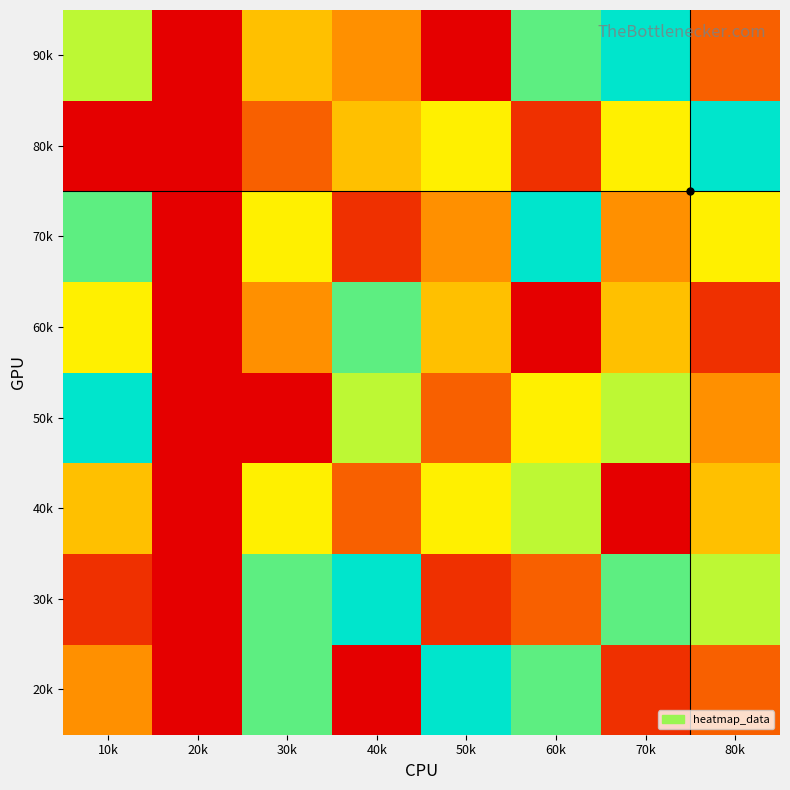

Reading left to right, transcribe all the data shown in this chart.

20k: 10k=4	20k=0	30k=8	40k=1	50k=9	60k=8	70k=2	80k=3
30k: 10k=2	20k=0	30k=8	40k=9	50k=2	60k=3	70k=8	80k=7
40k: 10k=5	20k=0	30k=6	40k=3	50k=6	60k=7	70k=1	80k=5
50k: 10k=9	20k=0	30k=1	40k=7	50k=3	60k=6	70k=7	80k=4
60k: 10k=6	20k=0	30k=4	40k=8	50k=5	60k=1	70k=5	80k=2
70k: 10k=8	20k=0	30k=6	40k=2	50k=4	60k=9	70k=4	80k=6
80k: 10k=1	20k=0	30k=3	40k=5	50k=6	60k=2	70k=6	80k=9
90k: 10k=7	20k=0	30k=5	40k=4	50k=1	60k=8	70k=9	80k=3